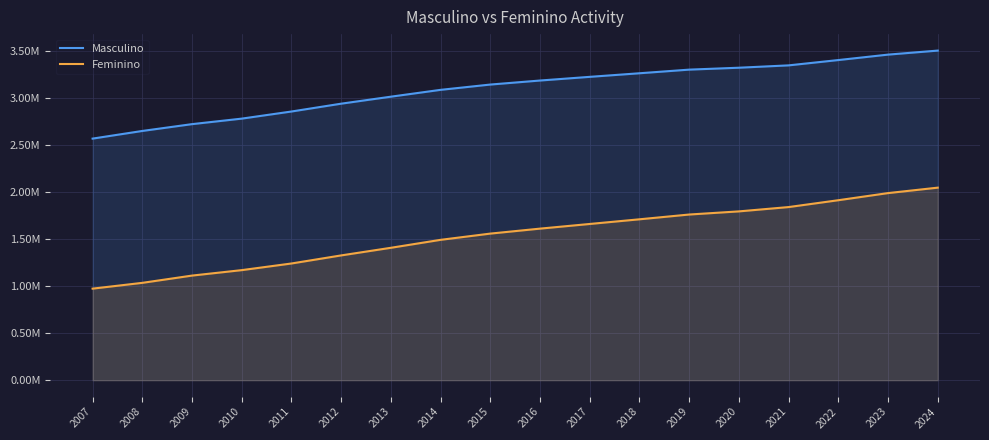

Read the Feminino value at 2013, to the nearest 10.

1407200